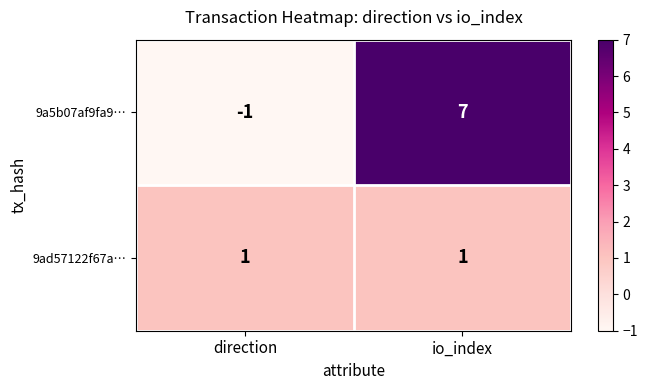

The 9ad57122f67a… series shows 1 at io_index. True or false?

True